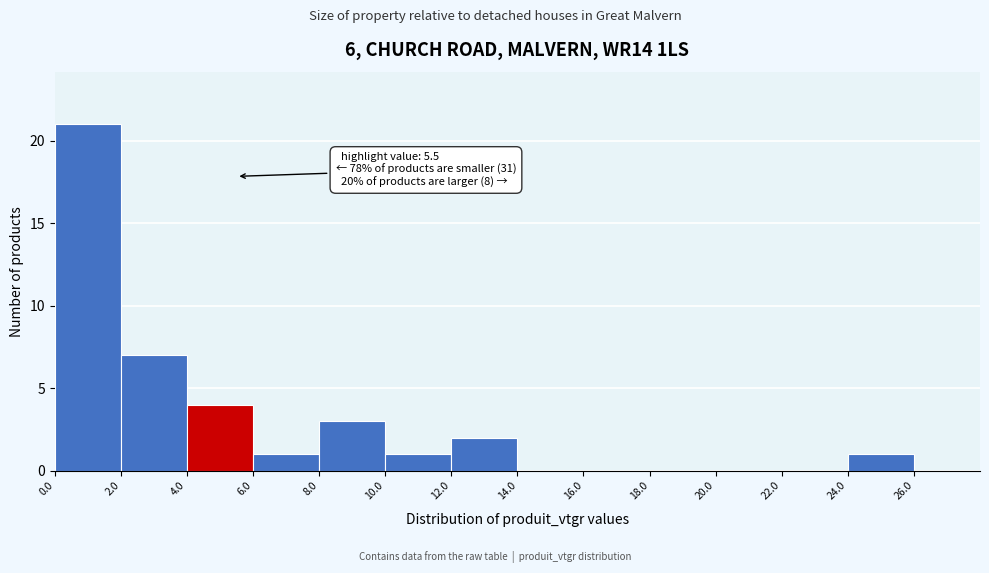

Which range on the x-axis has the tallest bar?

0 to 2